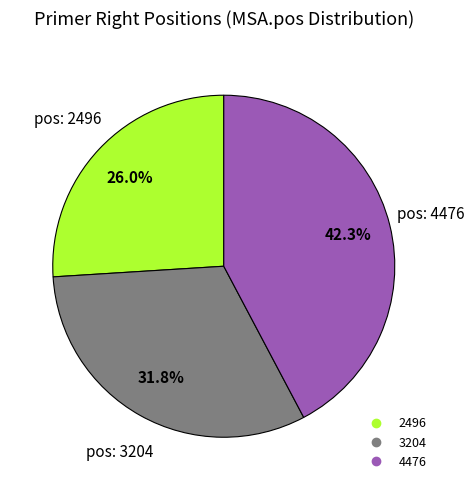

To the nearest percent, what is the difference between the largest and smallest slice percentages?

16%